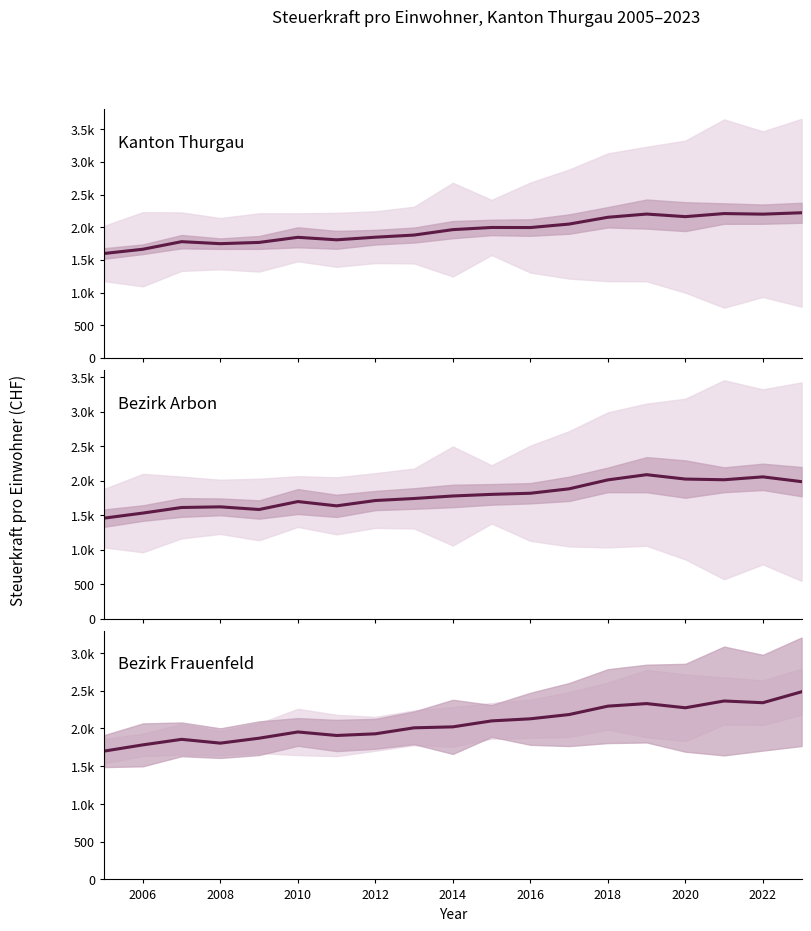

What is the value of the Bezirk Arbon point at the 7th from the left?

1634.0